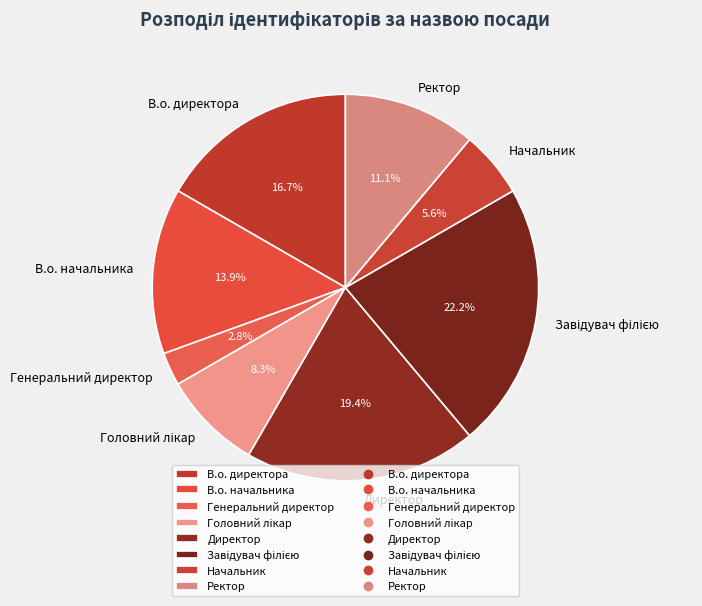

Does any single category account for the majority?

No